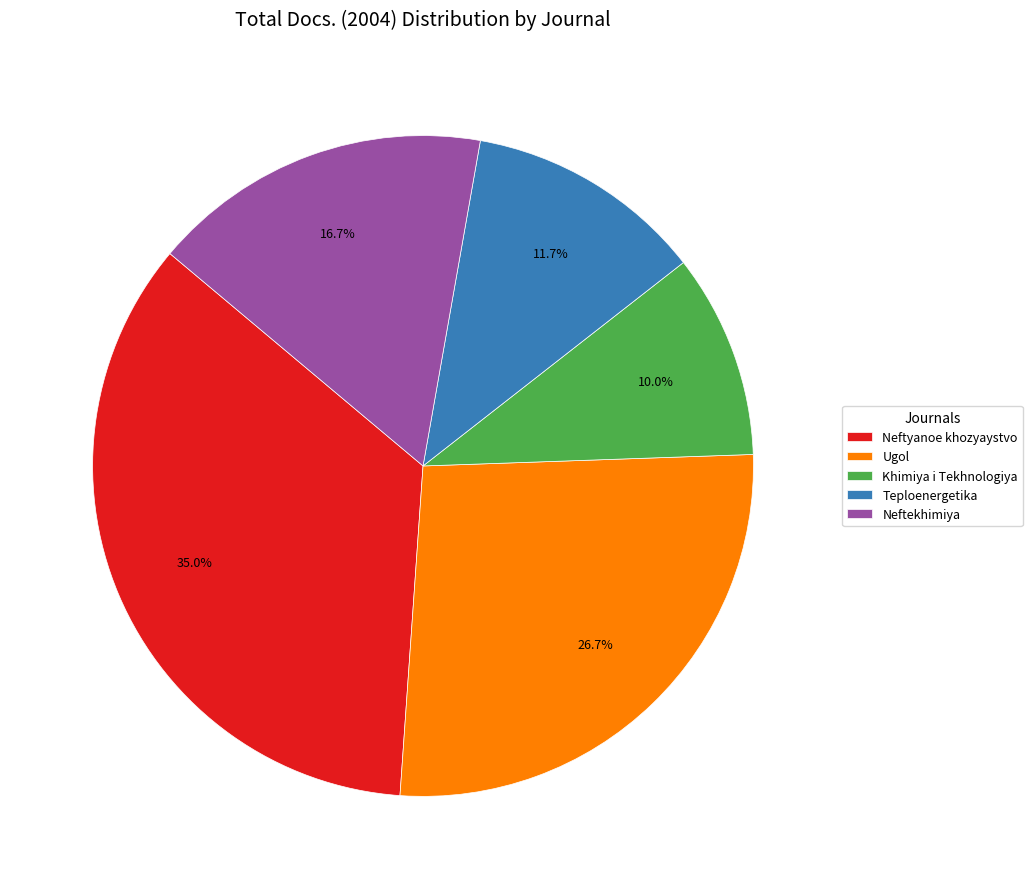

Which has a higher value, Neftyanoe khozyaystvo or Neftekhimiya?

Neftyanoe khozyaystvo